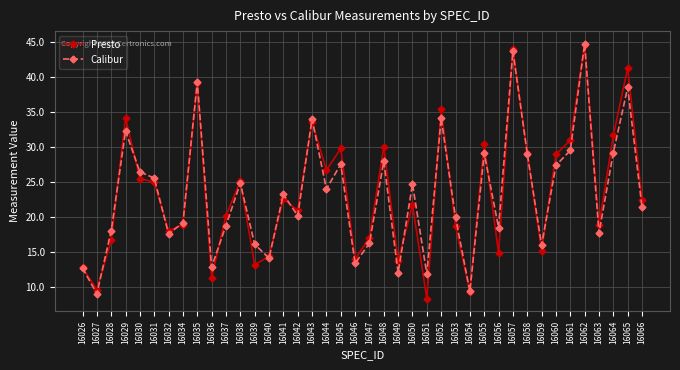

What is the average value of the Presto series?

23.4